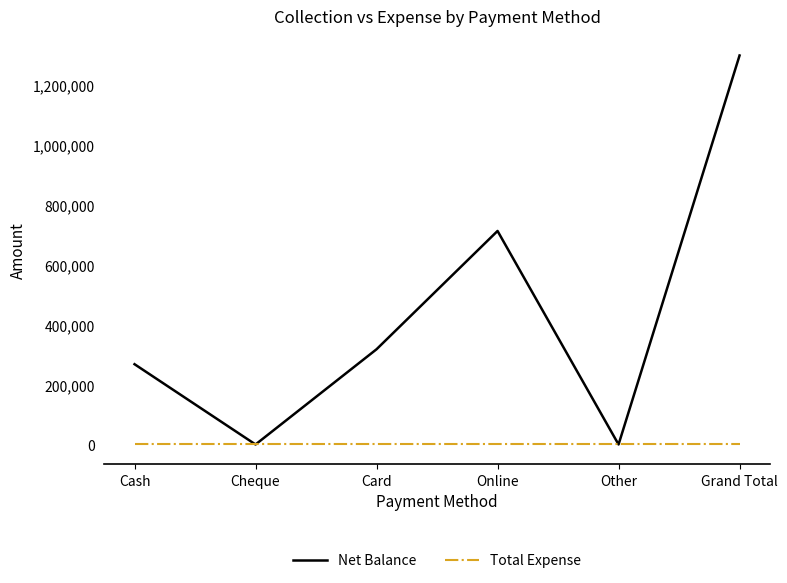

Which label corresponds to the largest value in the chart?

Grand Total